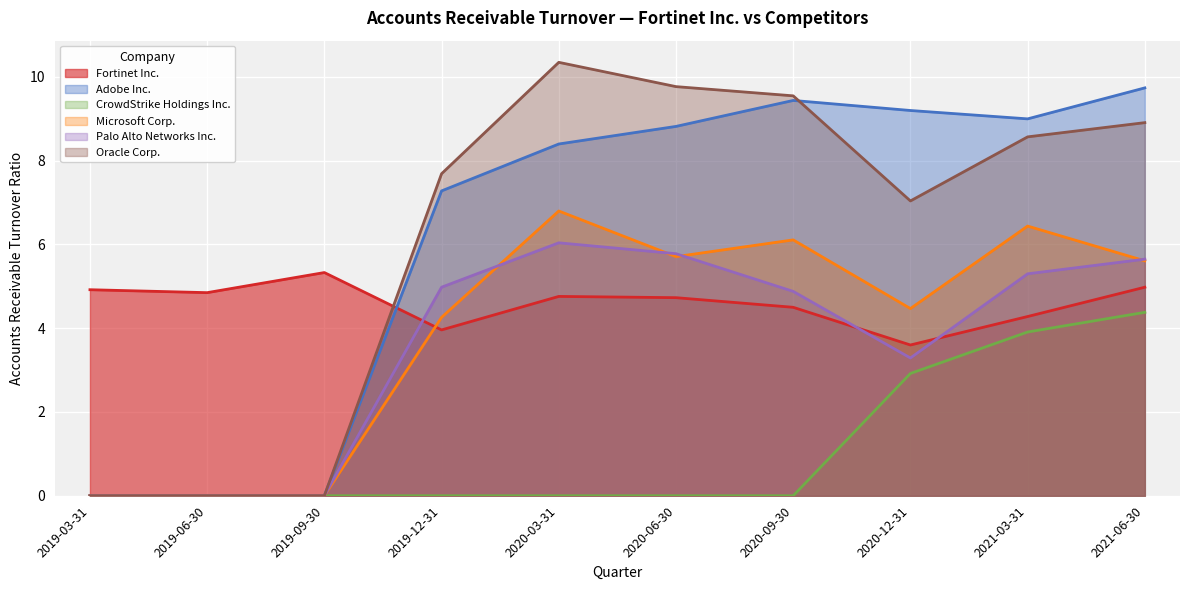

What is the label of the 3rd point from the left?

2019-09-30